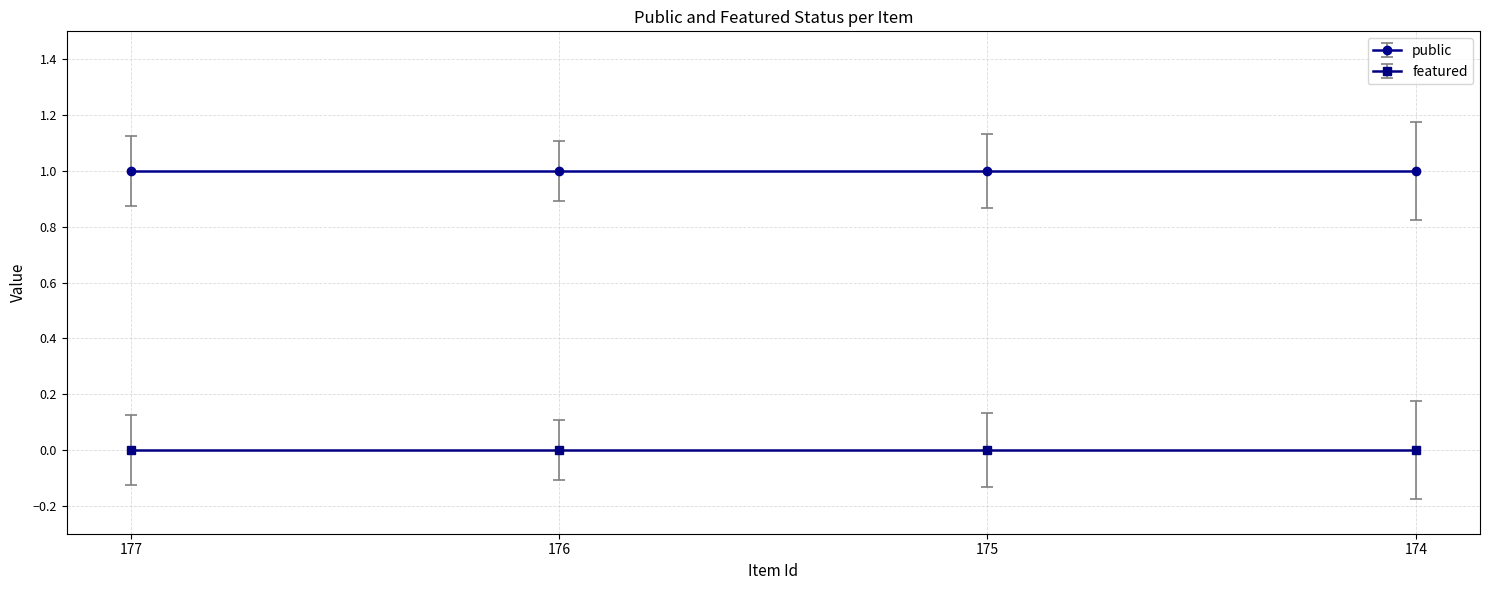

At 176, list the series in order from smallest to largest.

featured, public